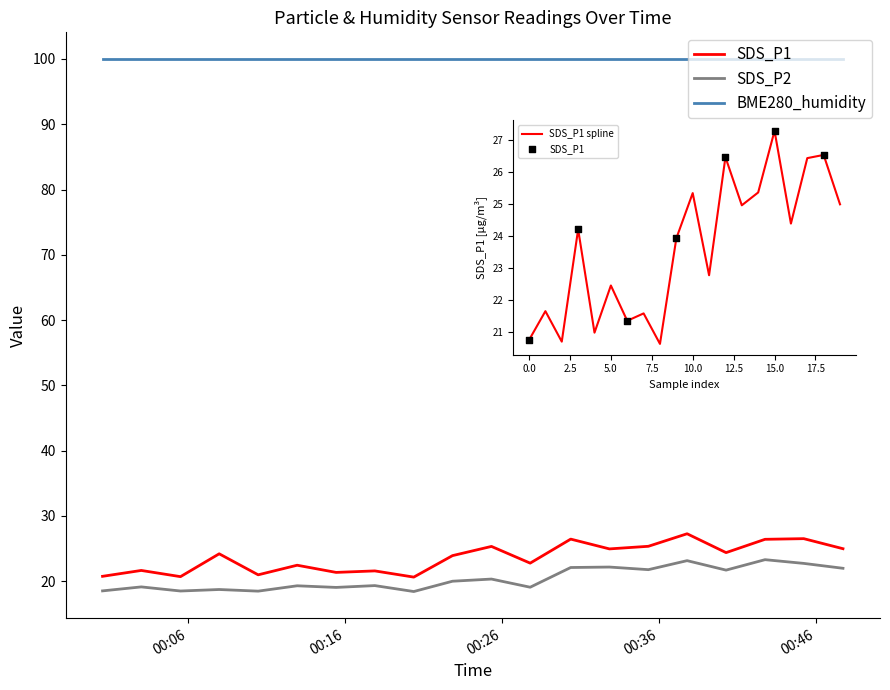

What are all the series names shown in the legend?

SDS_P1, SDS_P2, BME280_humidity